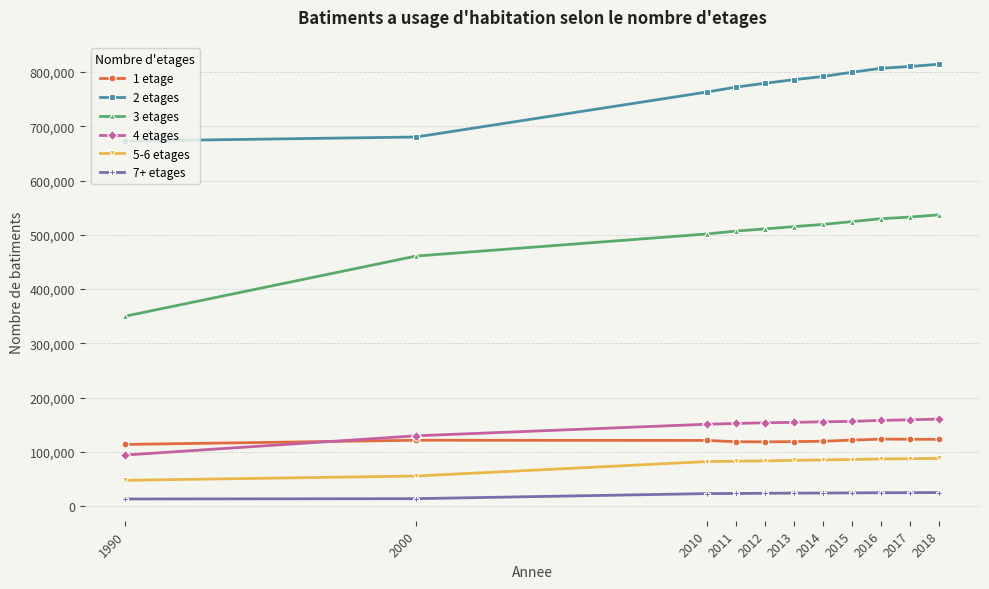

At how many categories does at least one series exceed 245682?

11